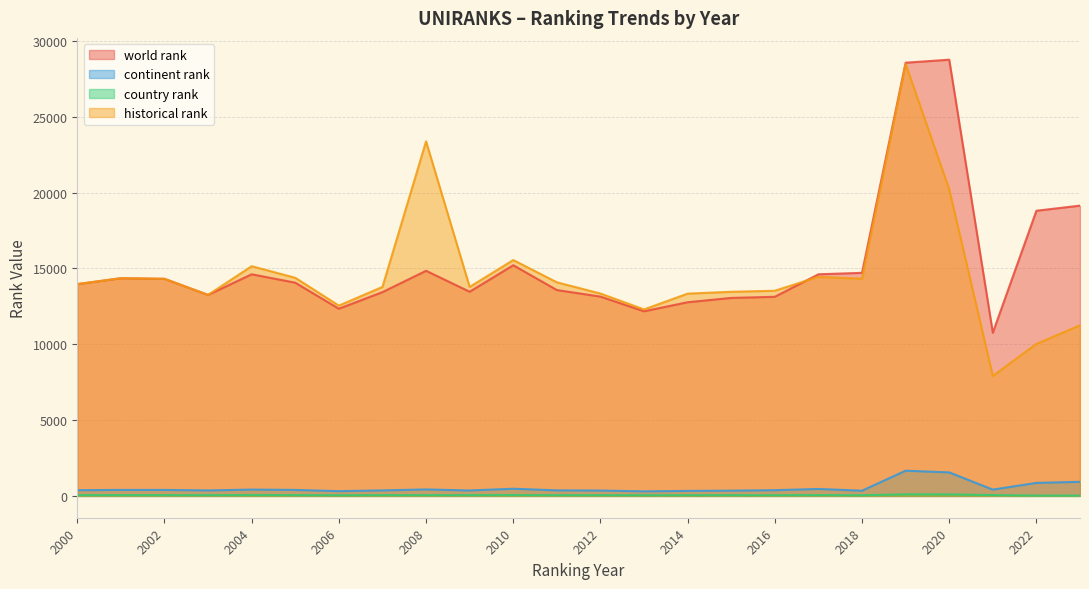

What is the difference between the second highest and minimum values in the world rank series?

17808.0